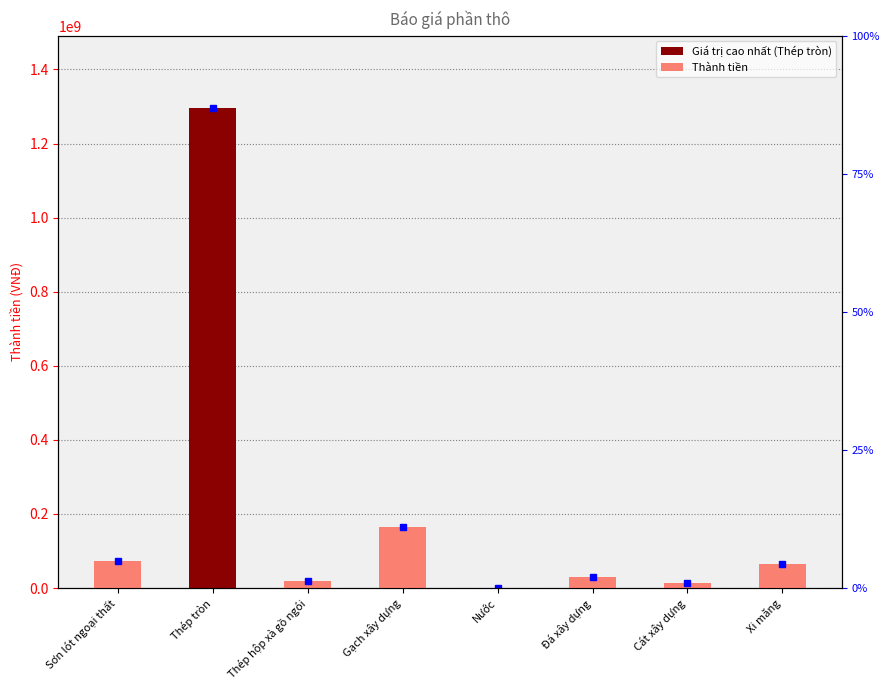

Does the chart contain stacked bars?

No